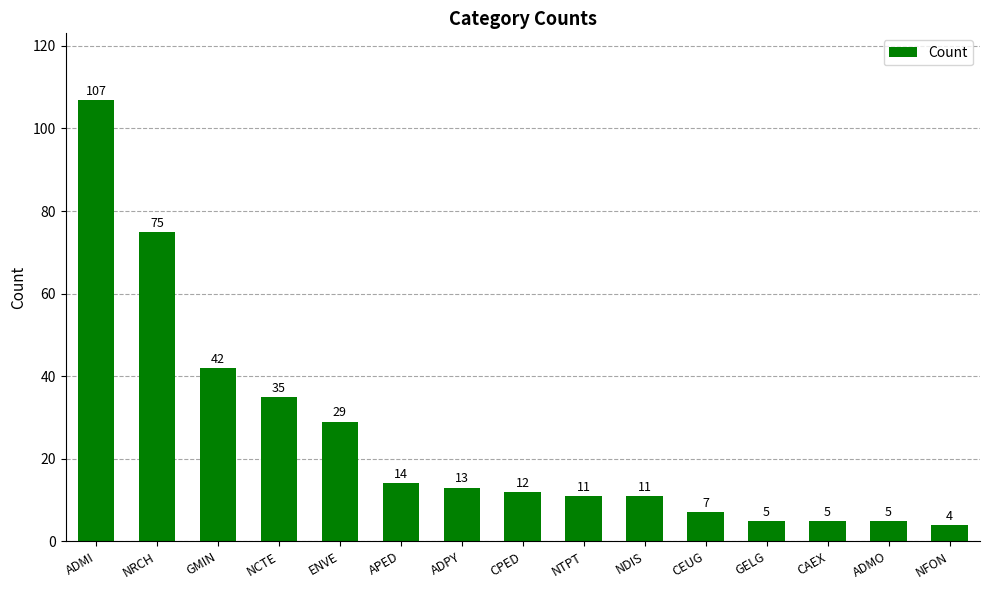

What is the sum of the values at NRCH and GMIN?

117